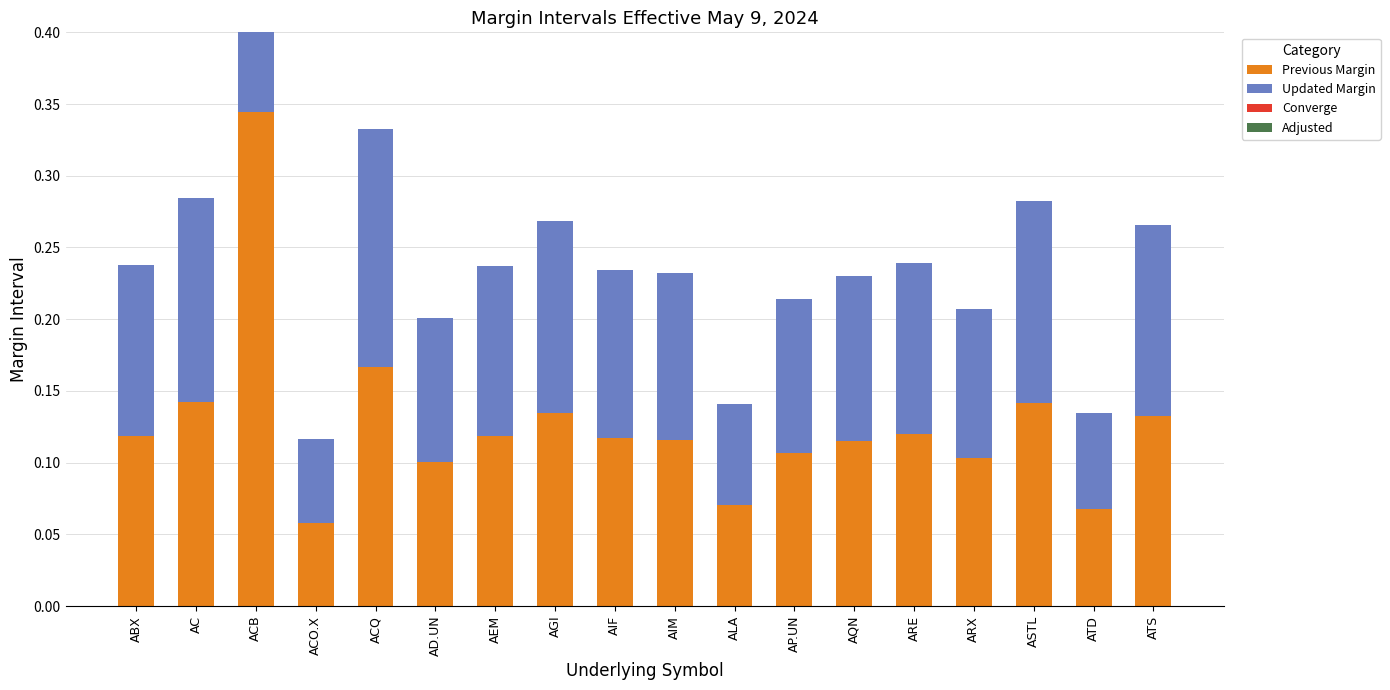

Which series has the largest total across all categories?

Previous Margin